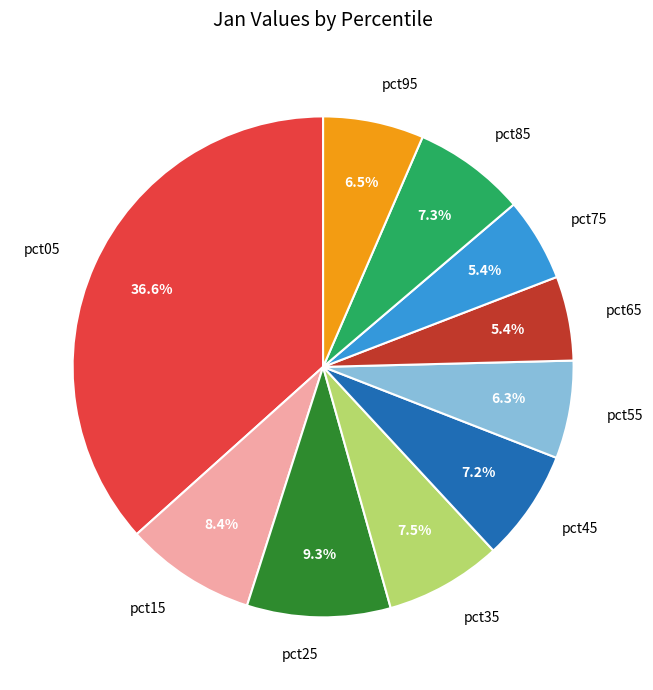

Is there a majority slice in this chart?

No